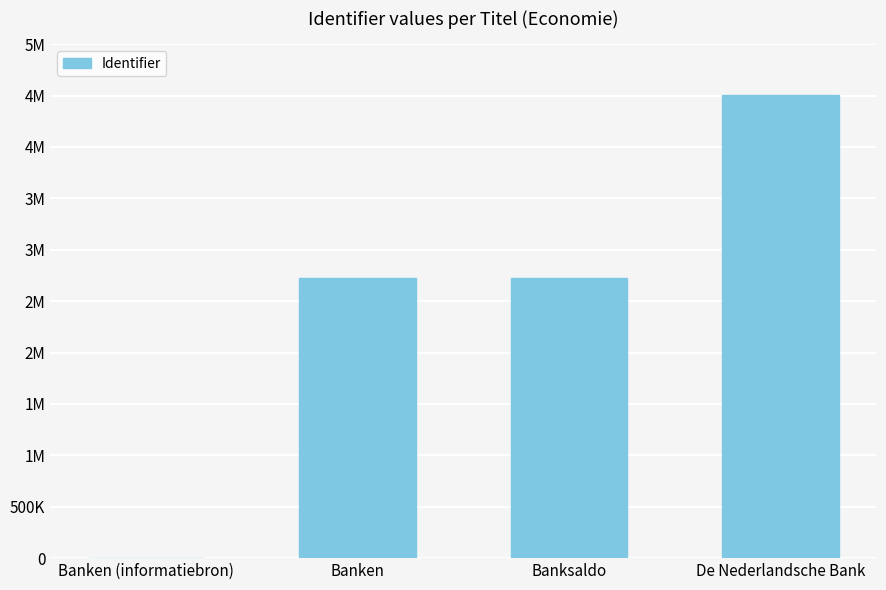

What is the value of the 3rd bar from the left?

2726255